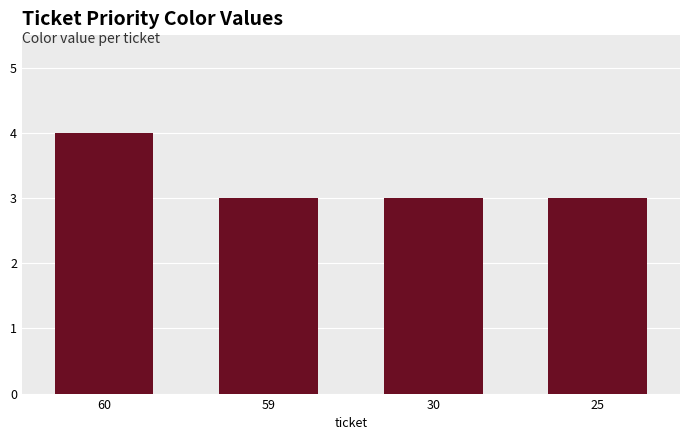

Which category has the highest value across all series?

60